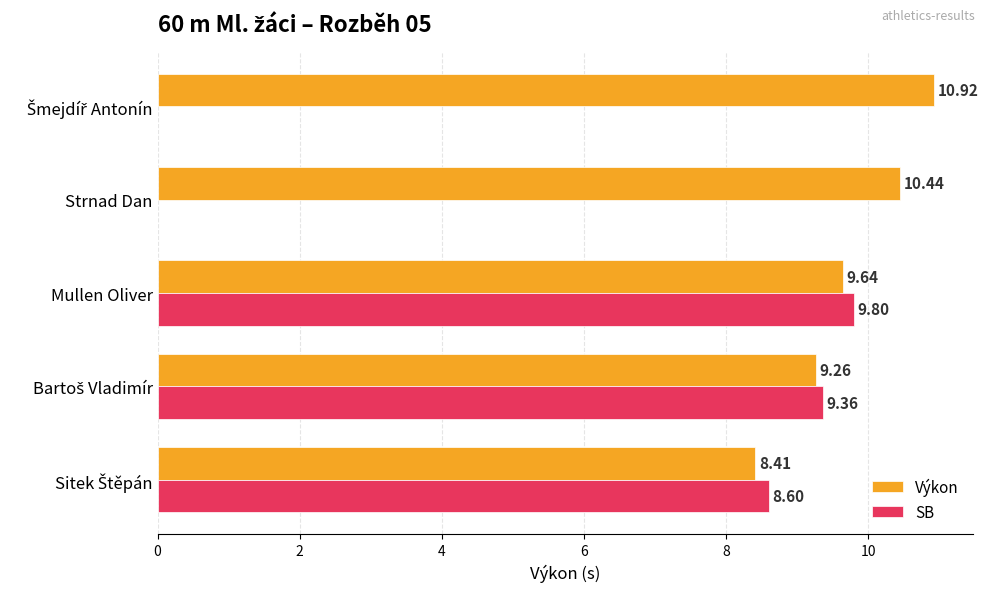

What is the difference between the second highest and minimum values in the Výkon series?

2.0